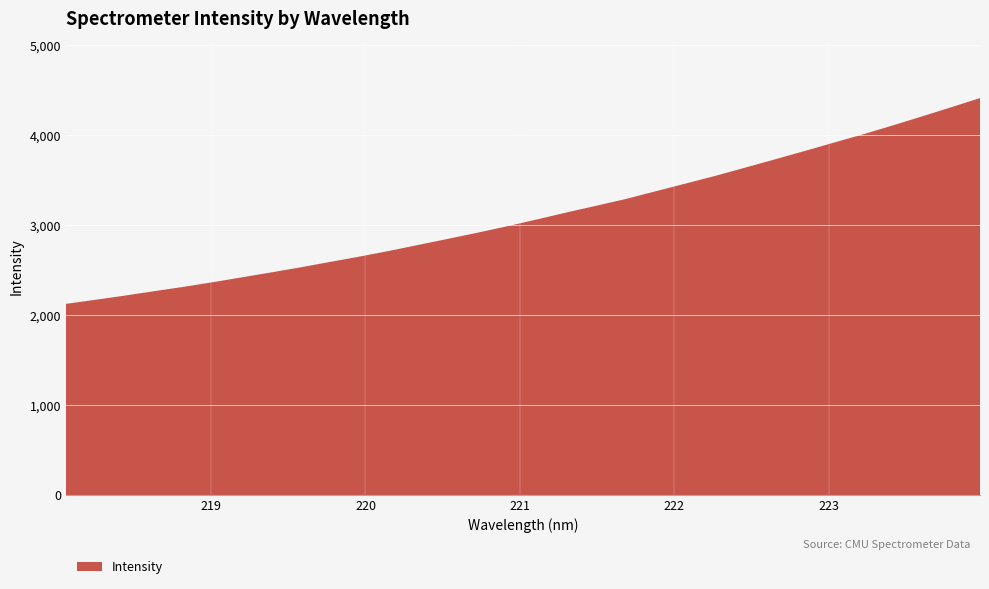

Reading left to right, transcribe all the data shown in this chart.

2125.2	2170.8	2217.5	2266.8	2315.2	2367.5	2422.5	2477.5	2534.6	2594.8	2654.3	2717.5	2784.8	2852.0	2920.4	2991.6	3067.1	3144.3	3218.3	3293.4	3378.5	3462.6	3547.6	3638.0	3728.8	3821.1	3914.9	4008.2	4106.1	4207.0	4309.7	4413.8